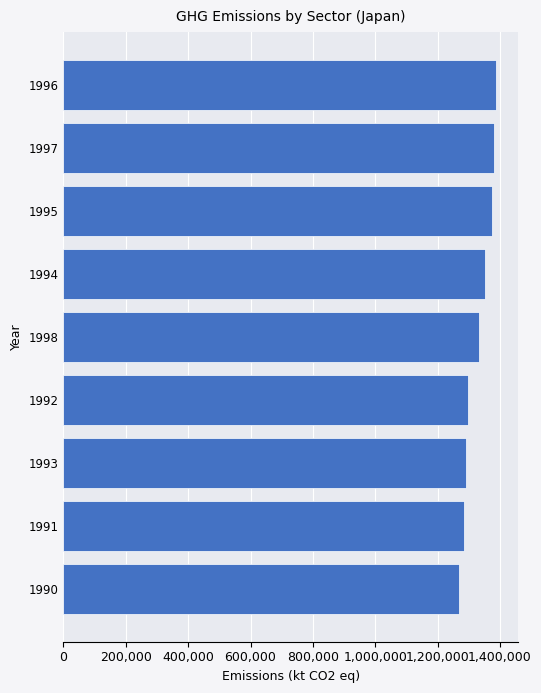

Is it true that the value at 1995 is 1949052.4?

False